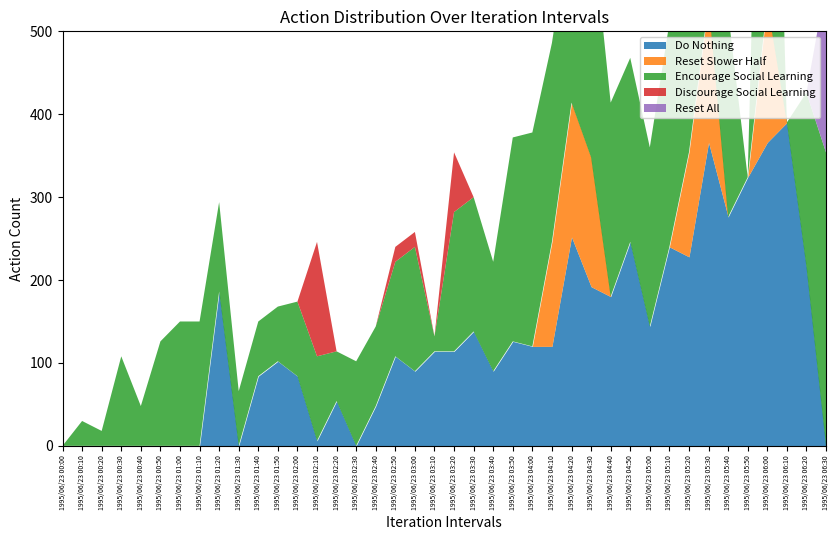

What are all the series names shown in the legend?

Do Nothing, Reset Slower Half, Encourage Social Learning, Discourage Social Learning, Reset All